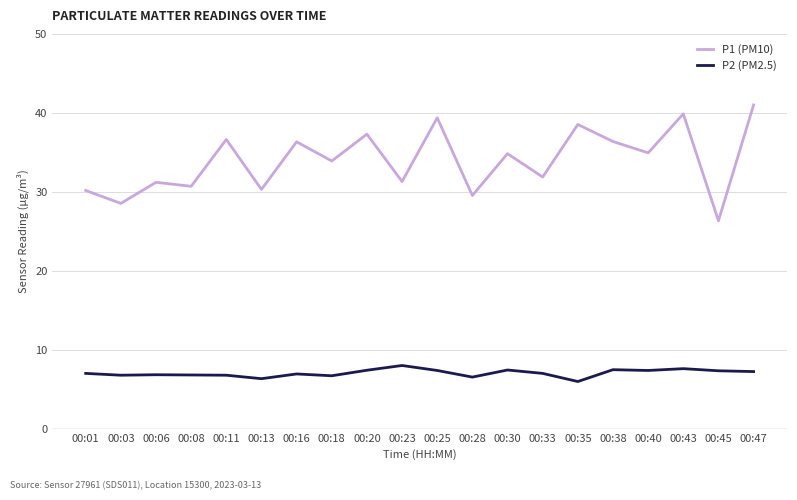

What is the smallest value displayed?

6.0